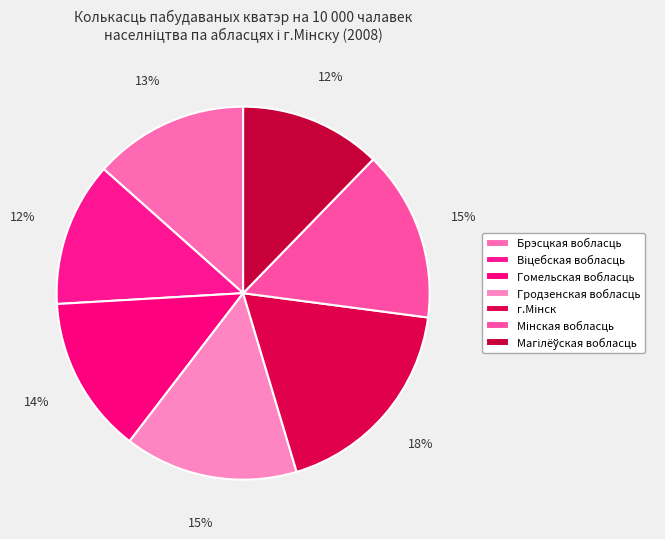

Is Брэсцкая вобласць the majority of the pie?

No